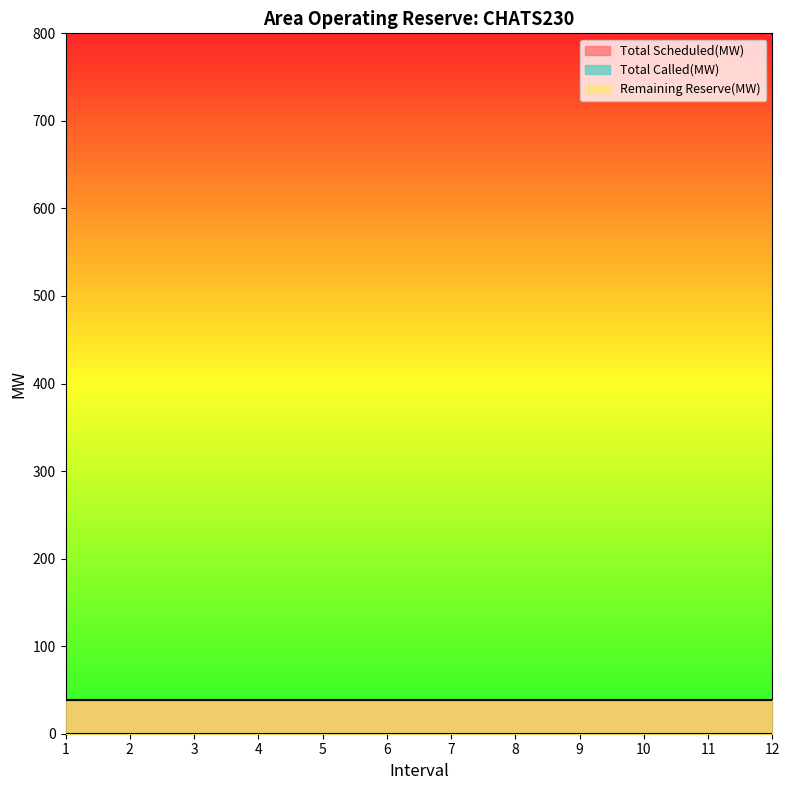

Which category has the lowest value across all series?

1